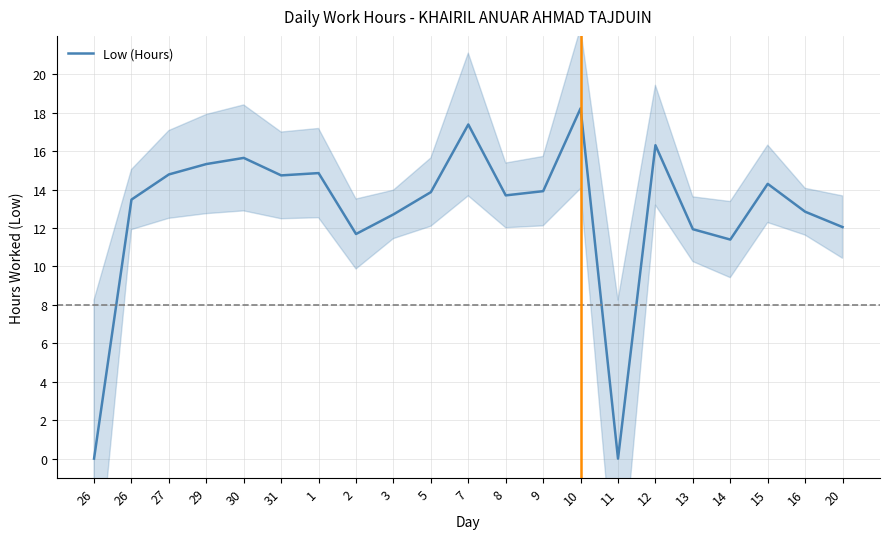

At which category does the data reach its first local valley?

31